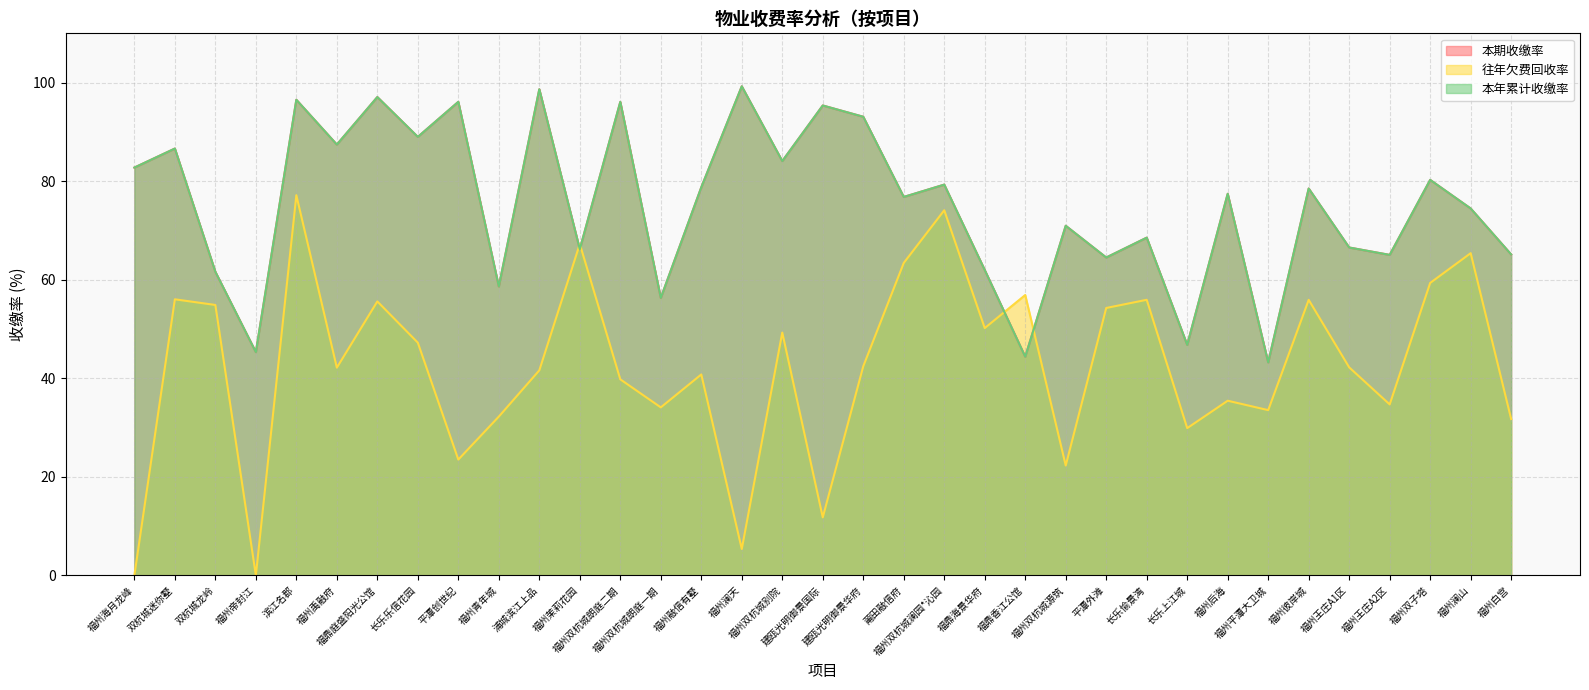

What is the difference between the 本期收缴率 values at 福州澜山 and 福州双杭城澜园*沁园?

4.8